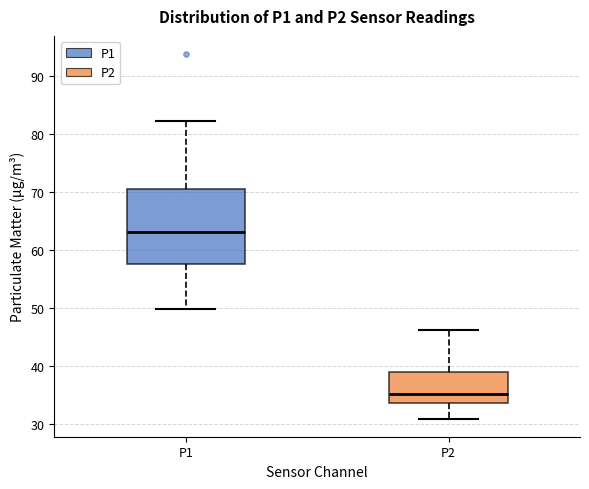

Reading left to right, read every box against the y-axis: the position of its median line, the range the box covers, and the ends of its whiskers. The values are not printed on the chart, so give them approximately, as read against the axis.

P1: median 63, box 58 to 70, whiskers 50 to 82
P2: median 35, box 34 to 39, whiskers 31 to 46